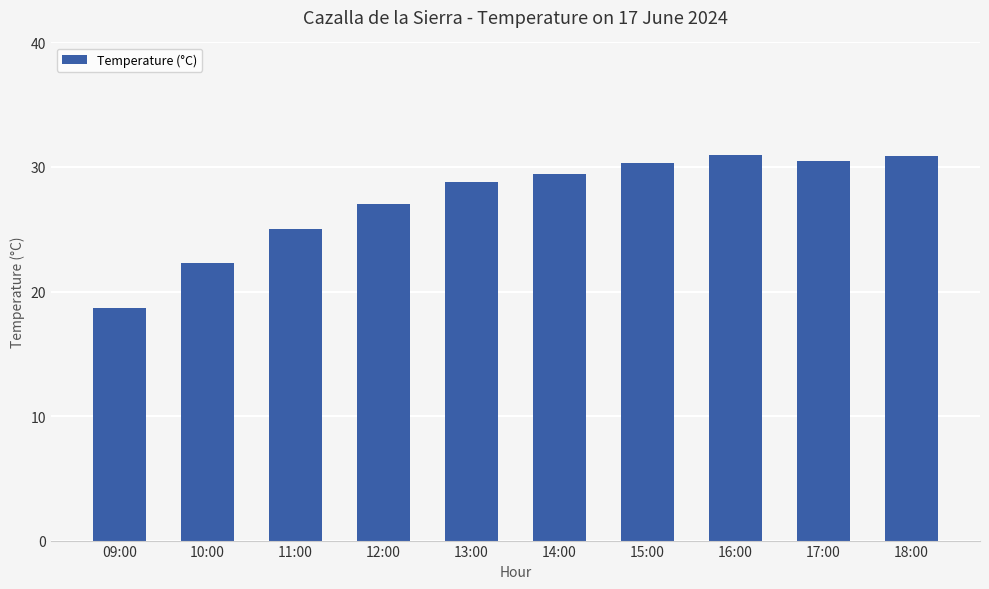

What is the ratio of the value at 10:00 to the value at 13:00?

0.8